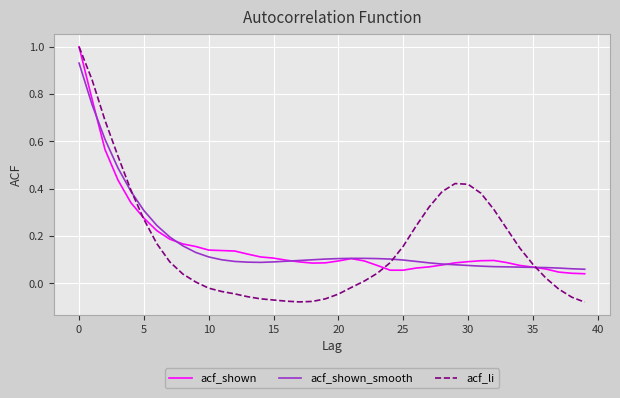

Which series has the largest range (max minus min)?

acf_li